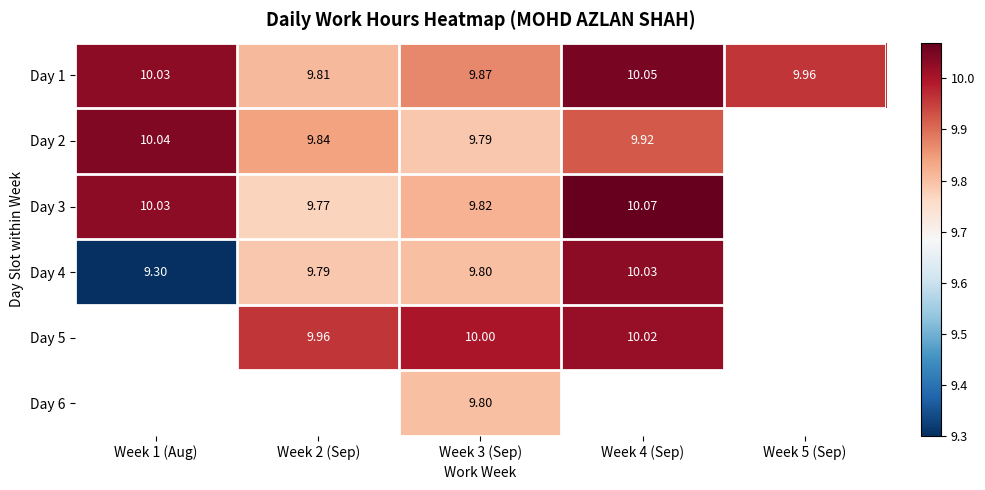

Which category has the lowest value across all series?

Week 1 (Aug)